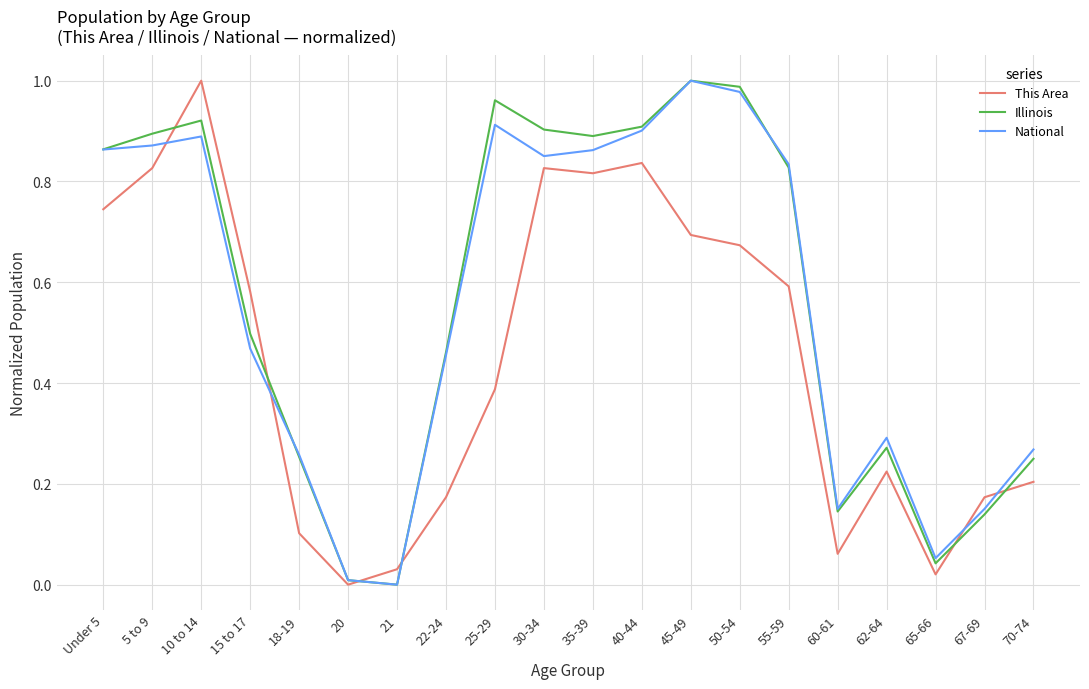

Between which two adjacent categories do This Area and Illinois first intersect?

5 to 9 and 10 to 14